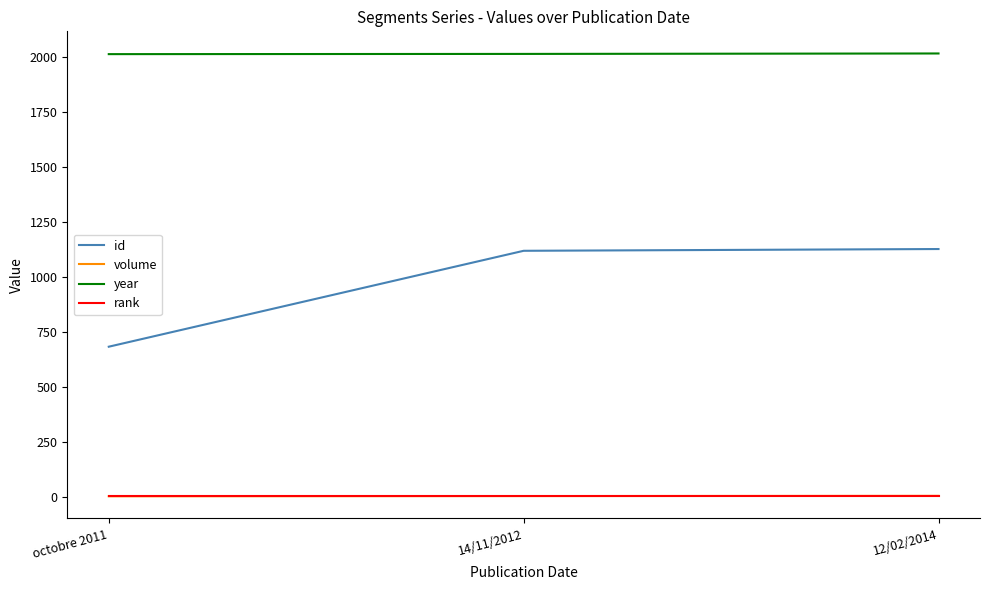

At which label is id closest to 903?

14/11/2012